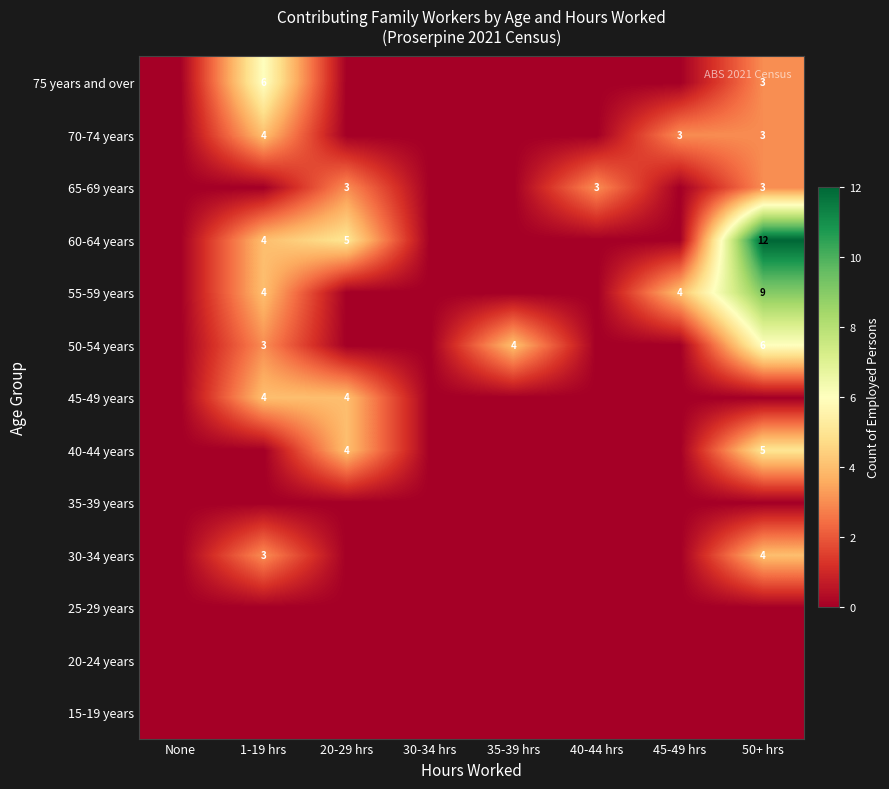

True or false: 50-54 years has a value of 3 at 1-19 hrs.

True